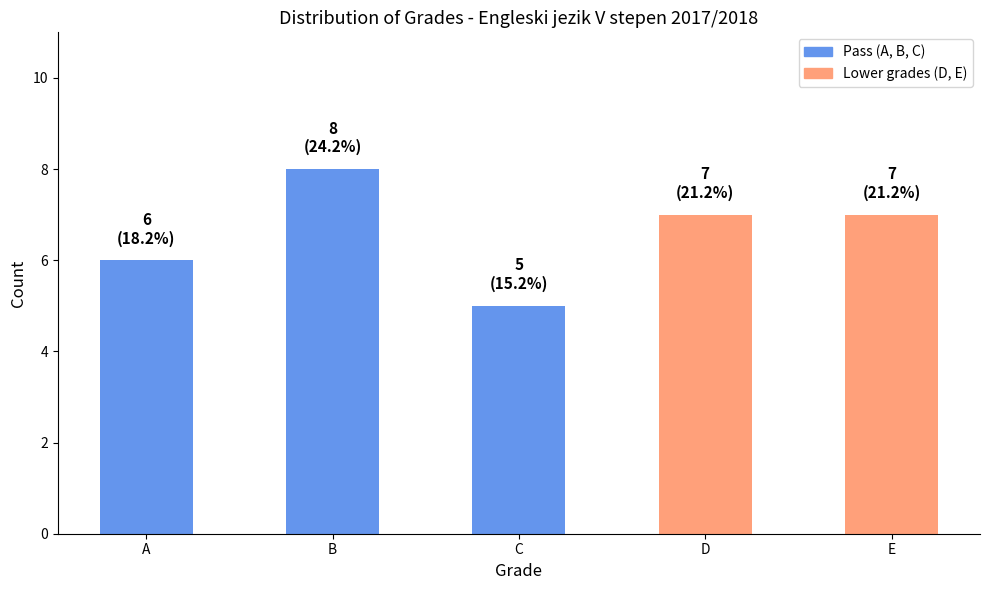

Count the values in the range 6 to 7.

3